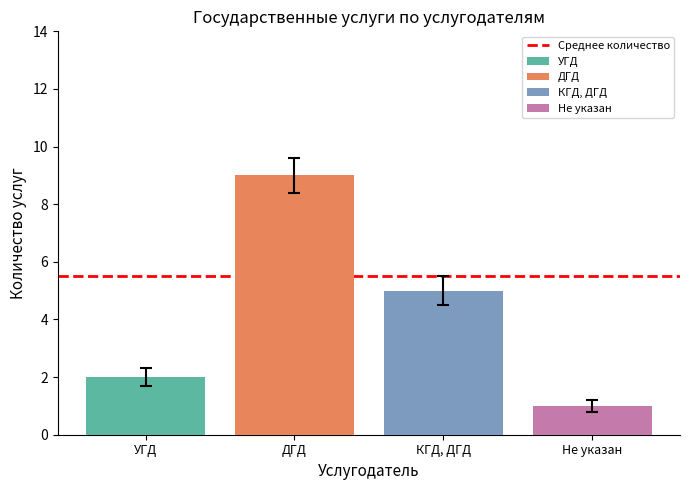

What is the minimum value for ДГД?

9